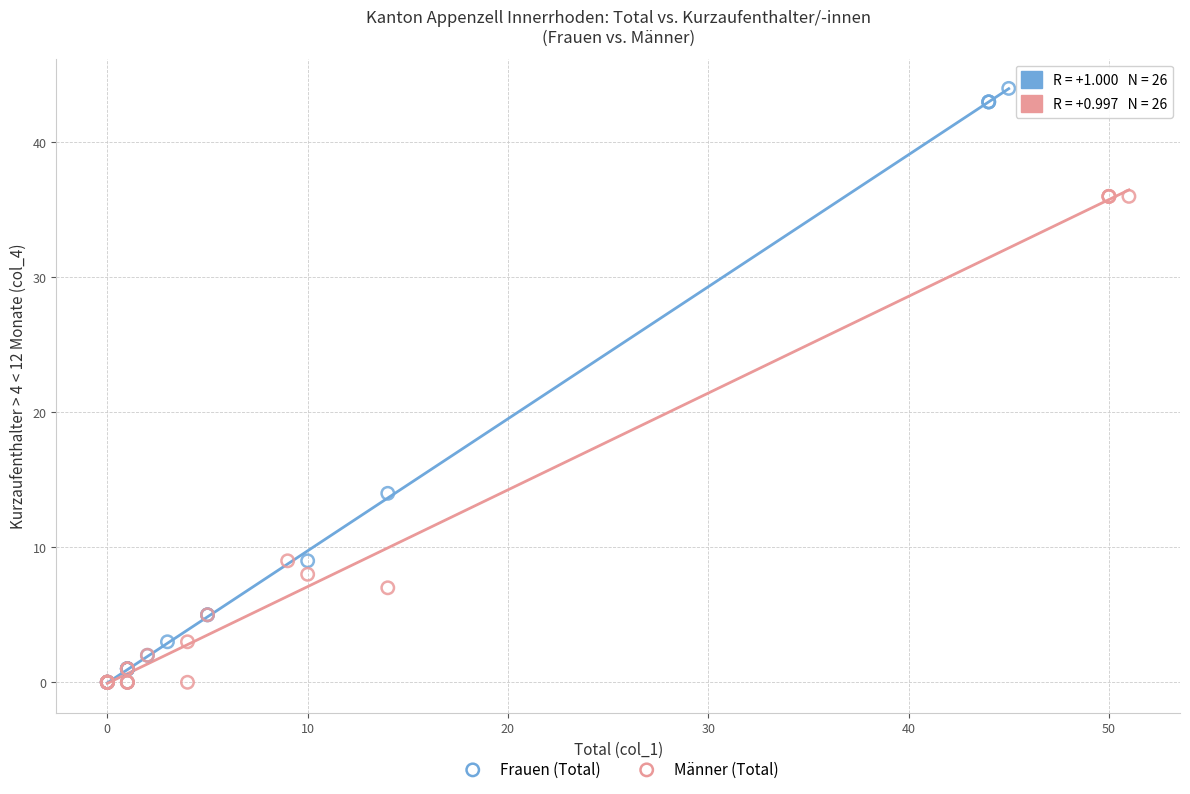

Which series reaches the maximum Y coordinate?

Frauen (Total)